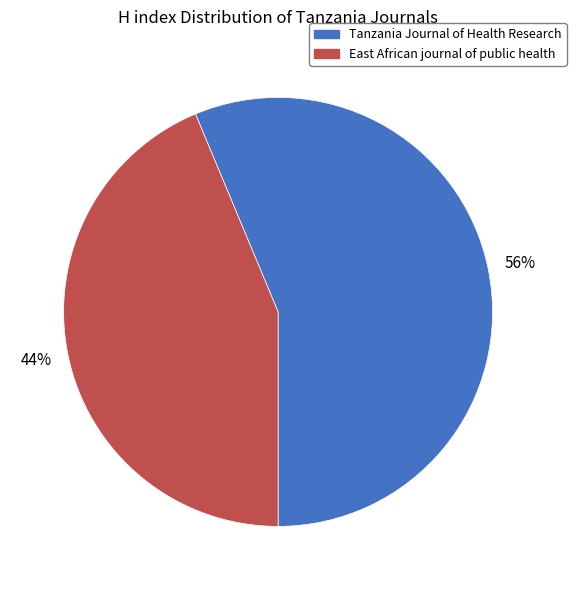

The East African journal of public health slice represents 44% of the pie. True or false?

True